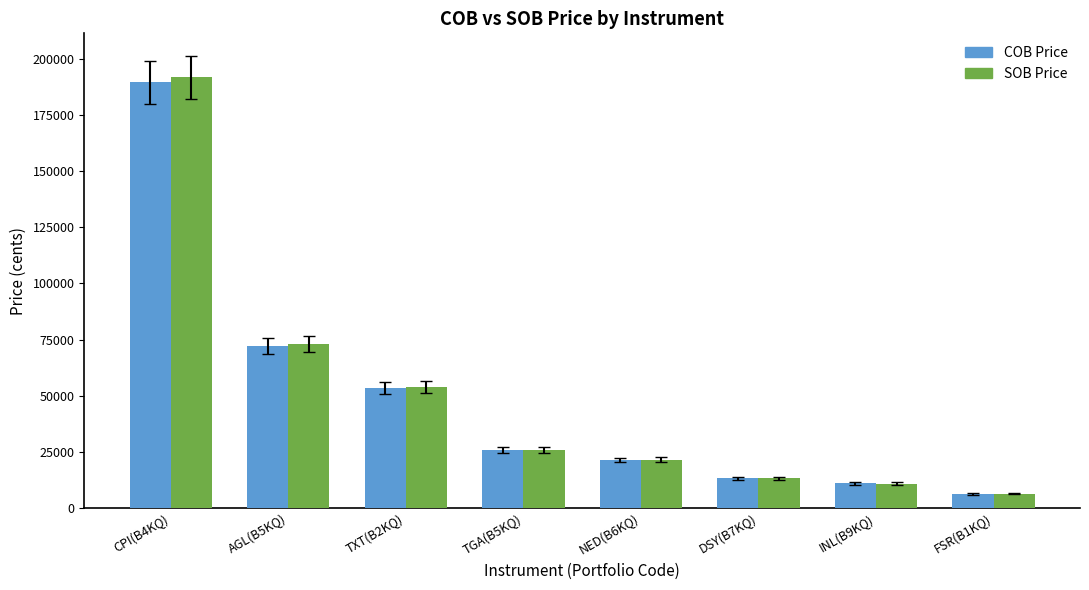

Does the chart contain stacked bars?

No